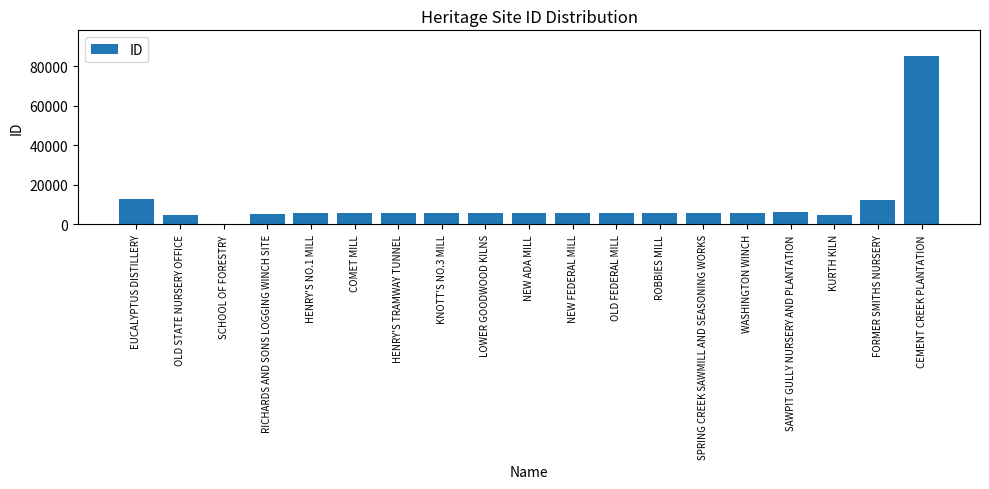

What position from the left is SCHOOL OF FORESTRY?

3